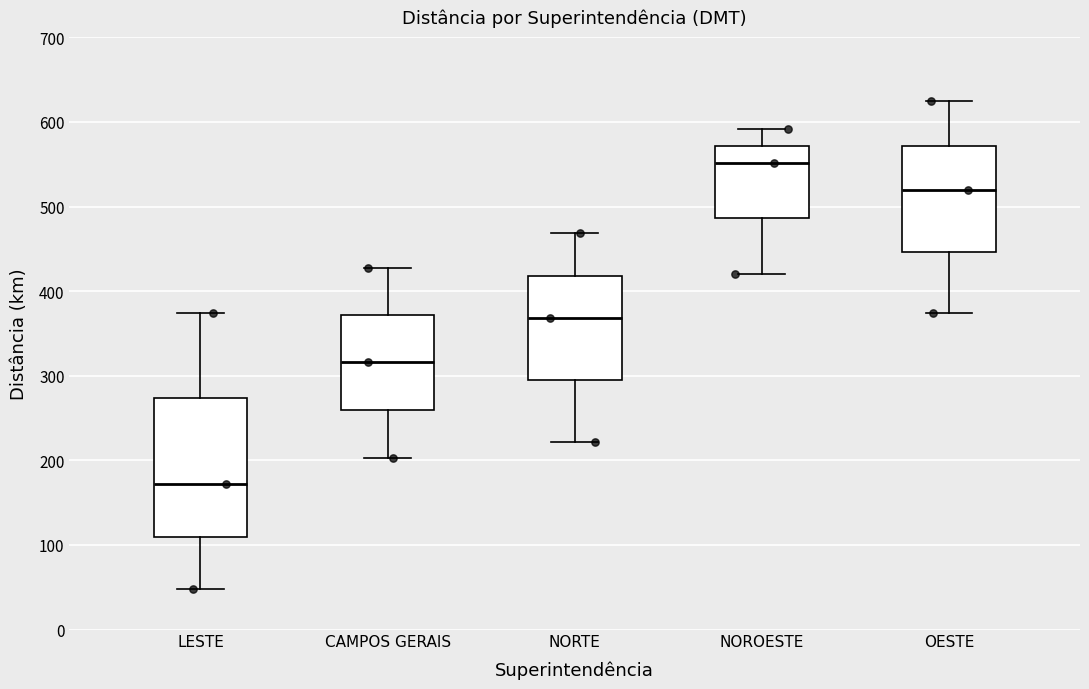

Where does the median line of the box for NORTE sit on the y-axis? The values are not printed on the chart, so give them approximately, as read against the axis.

370